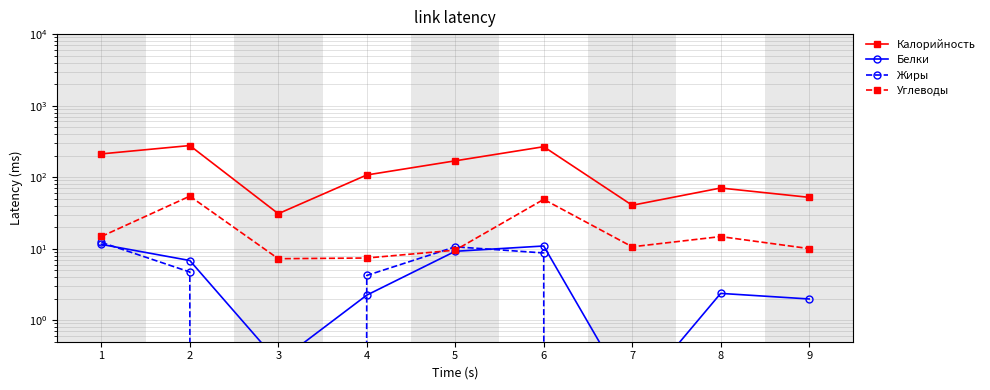

Reading right to left, what are all the values shown in this chart?

Калорийность: 9=52.2	8=70.5	7=40.4	6=266.5	5=169.2	4=107.3	3=30.8	2=276.6	1=211.4
Белки: 9=2.0	8=2.4	7=0.1	6=10.9	5=9.2	4=2.2	3=0.3	2=6.8	1=11.5
Жиры: 9=0.4	8=0.3	7=0.0	6=8.7	5=10.6	4=4.2	3=0.0	2=4.7	1=12.3
Углеводы: 9=10.0	8=14.8	7=10.6	6=48.9	5=9.5	4=7.4	3=7.2	2=54.2	1=14.8